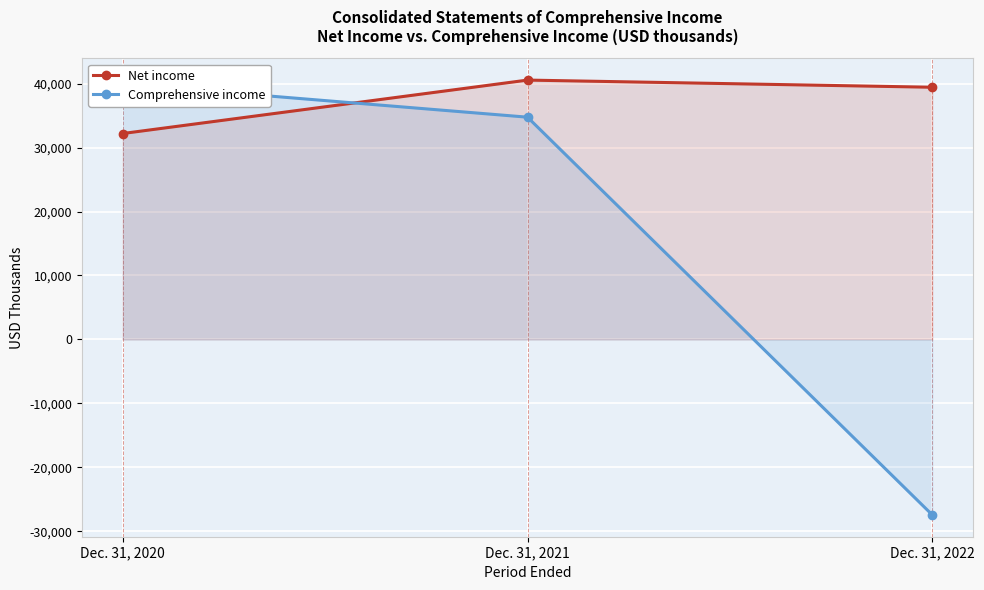

At which label does Comprehensive income reach its peak?

Dec. 31, 2020